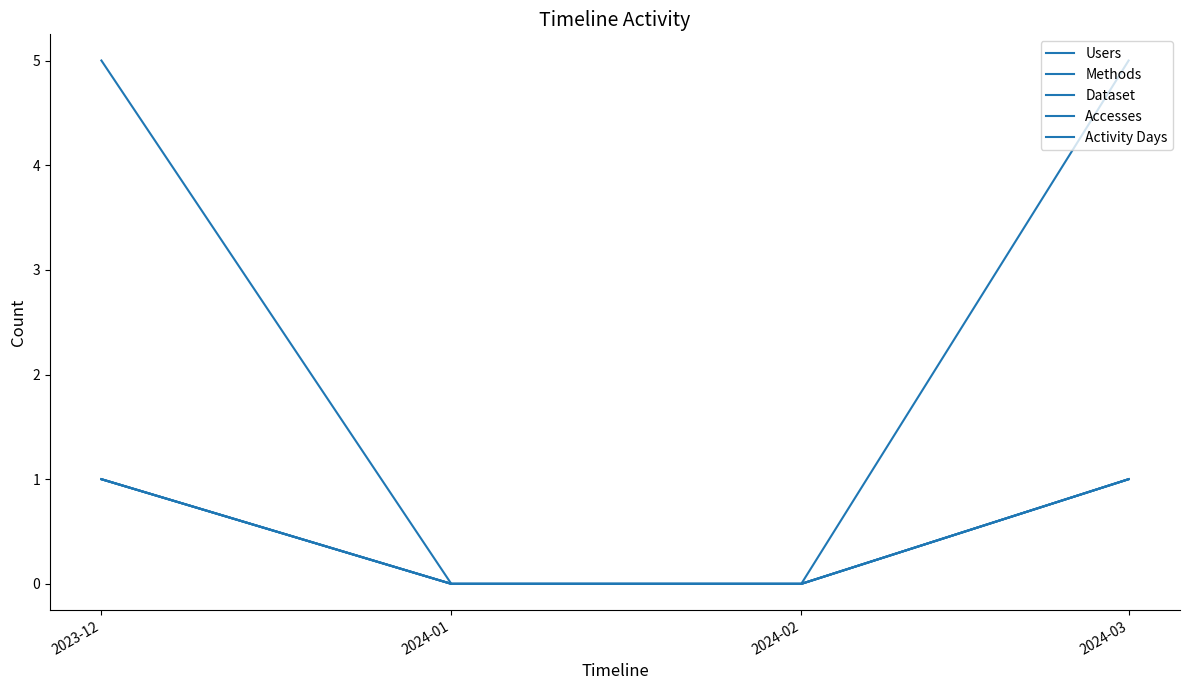

List the labels in order of Activity Days value, largest first.

2023-12, 2024-03, 2024-01, 2024-02